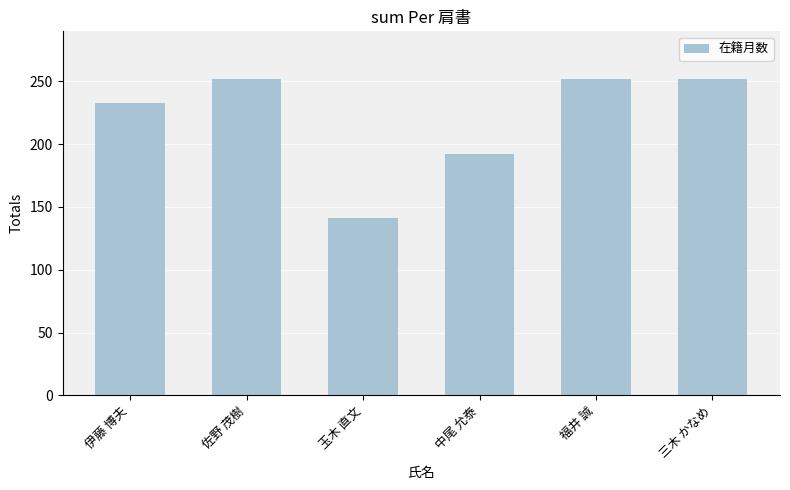

What is the label of the 5th bar from the right?

佐野 茂樹